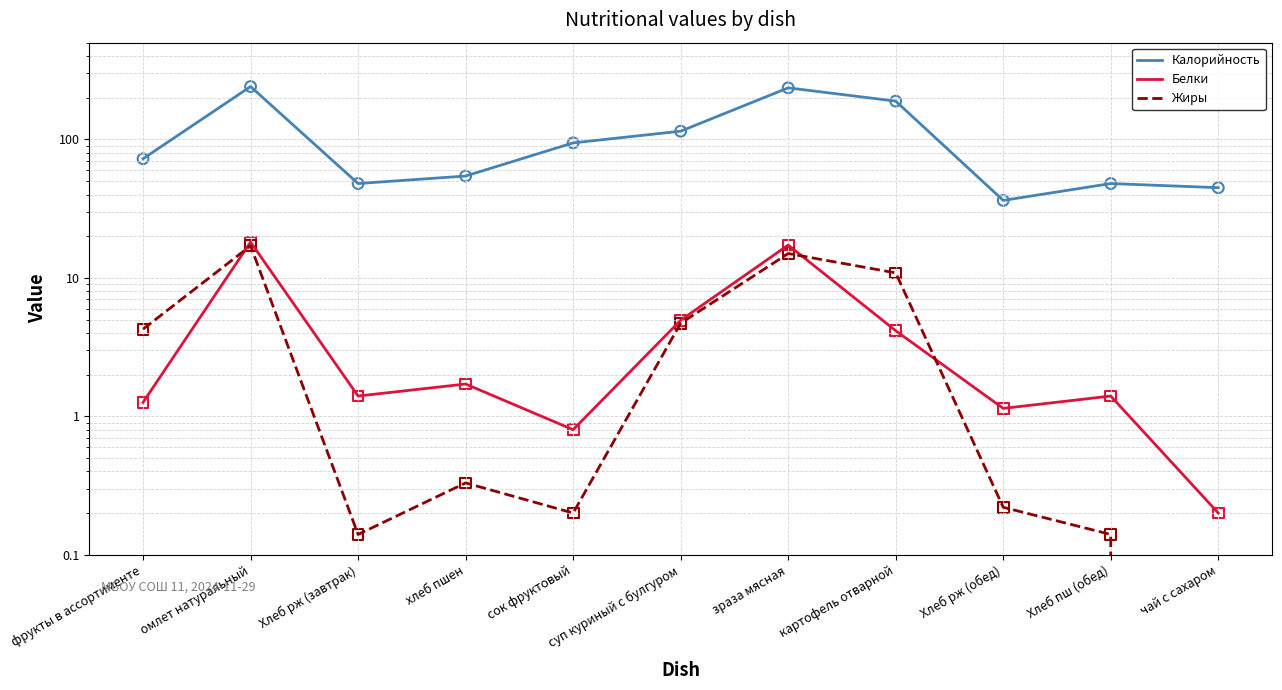

Which series reaches the maximum Y coordinate?

Калорийность